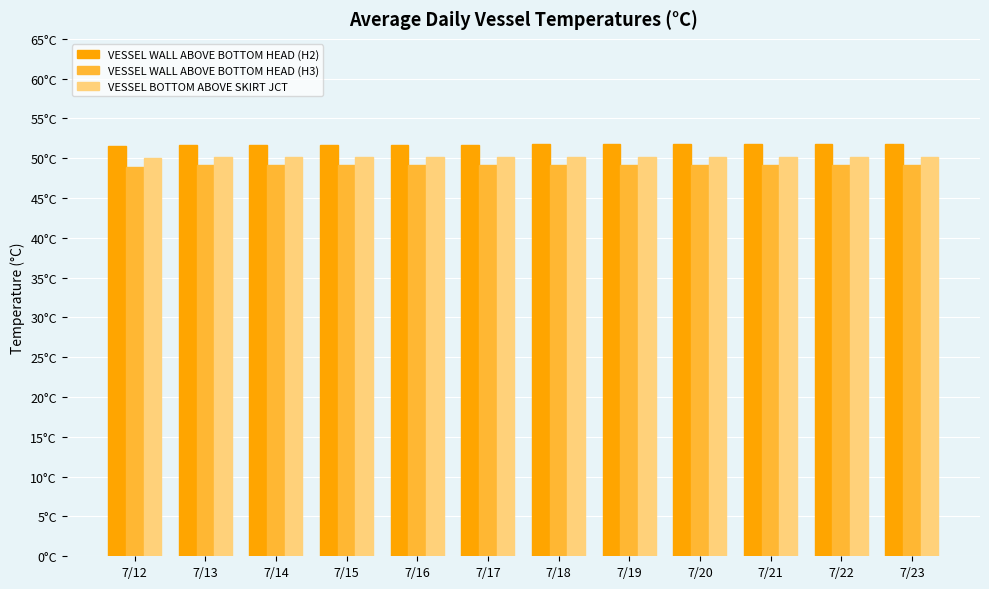

What is the value of the VESSEL WALL ABOVE BOTTOM HEAD (H2) bar at the 6th from the left?

51.7